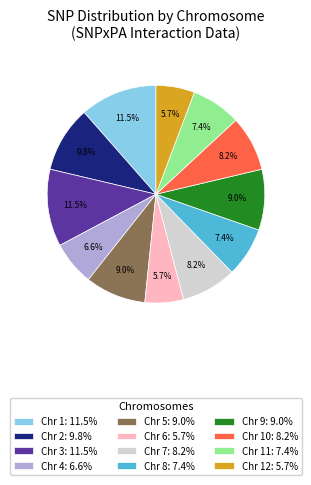

What portion of the pie excludes Chr 8: 7.4%?

92.6%